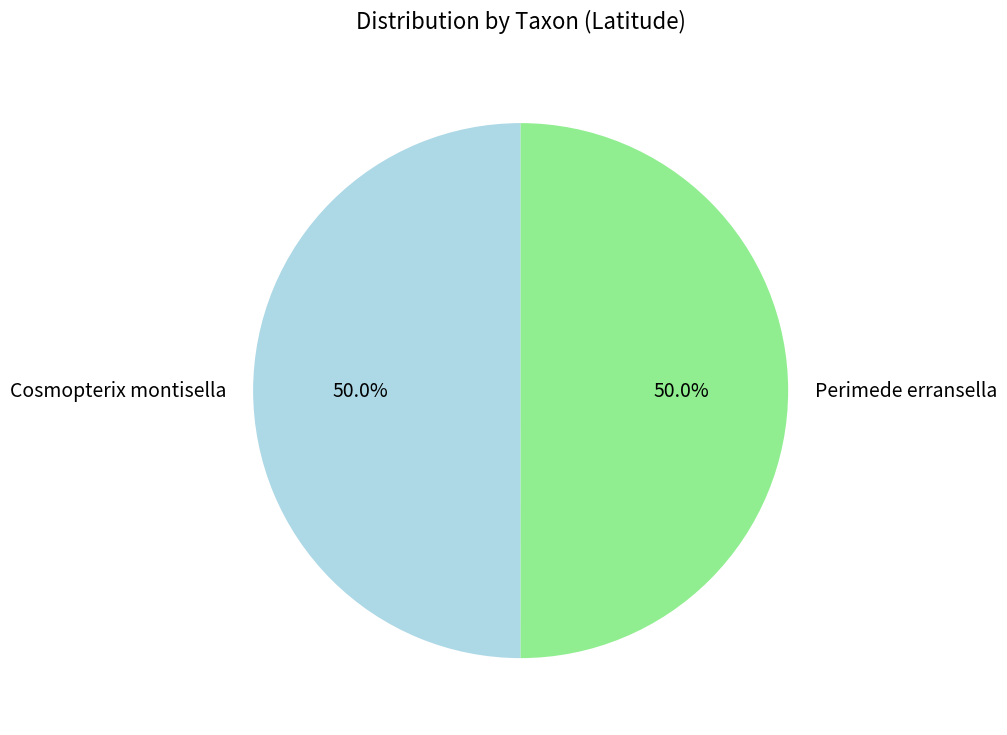

How many segments does this pie chart have?

2